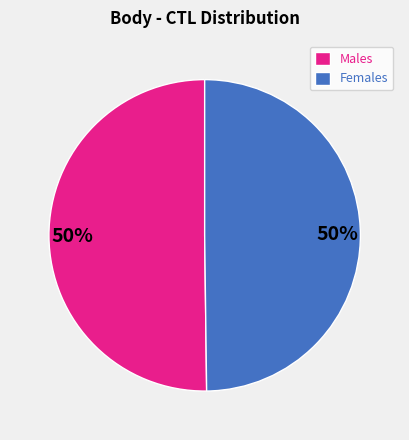

What is the ratio of the value at Males to the value at Females?

1.0